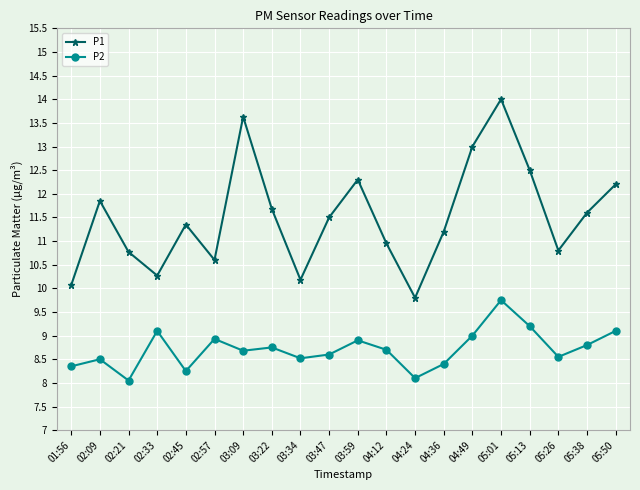

List the series in order of their overall mean, lowest first.

P2, P1